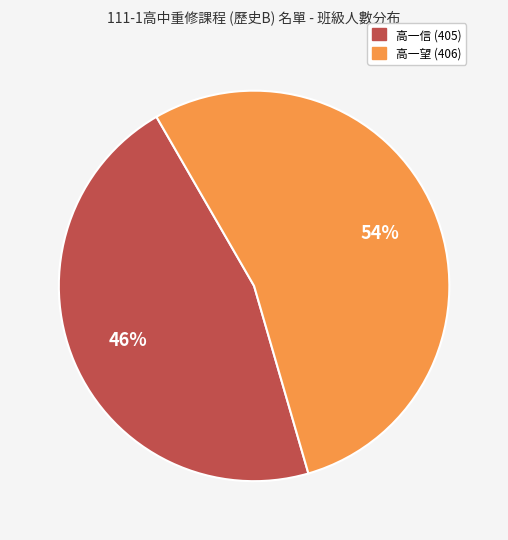

To the nearest percent, what is the average slice percentage?

50%